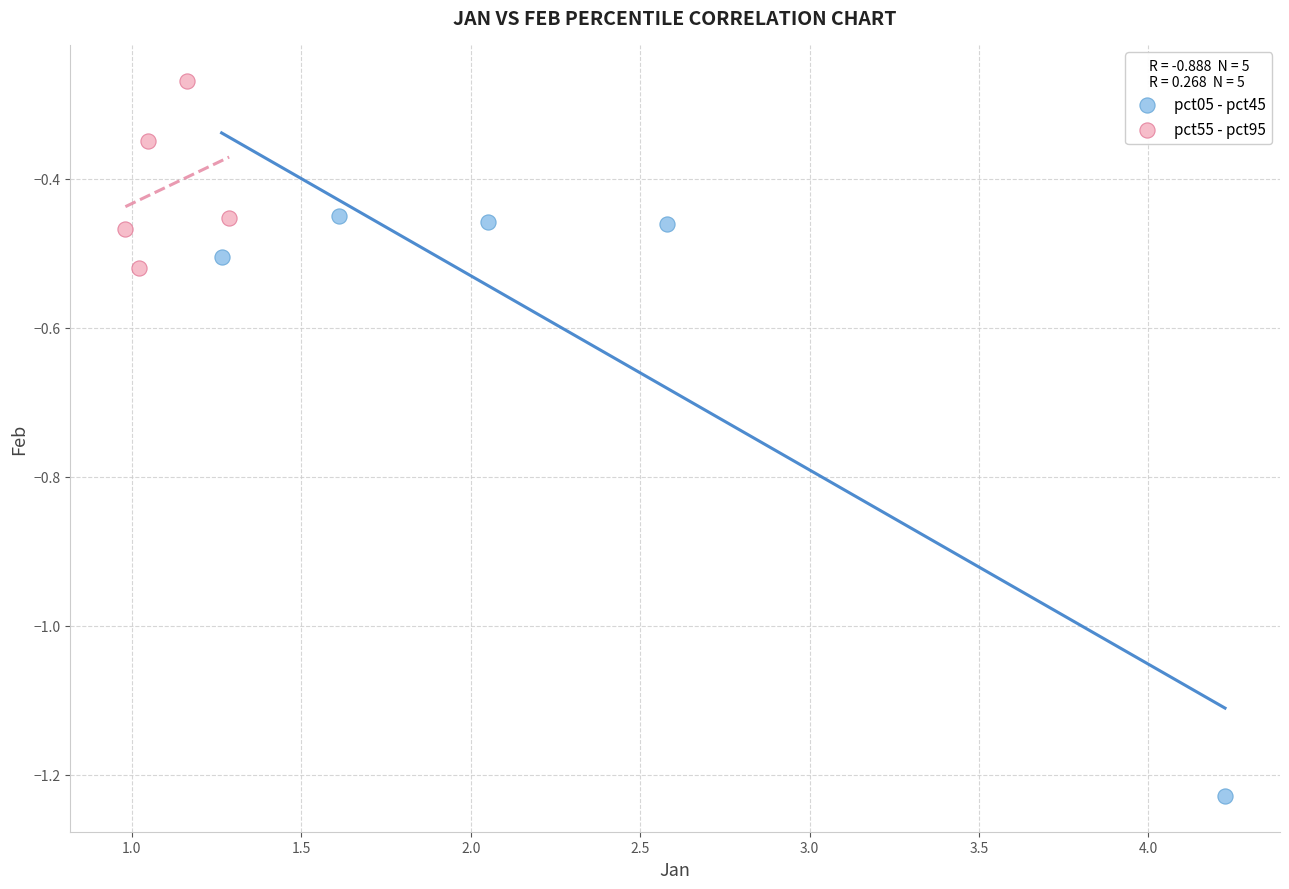

Which series has the widest spread of Y values?

pct05 - pct45